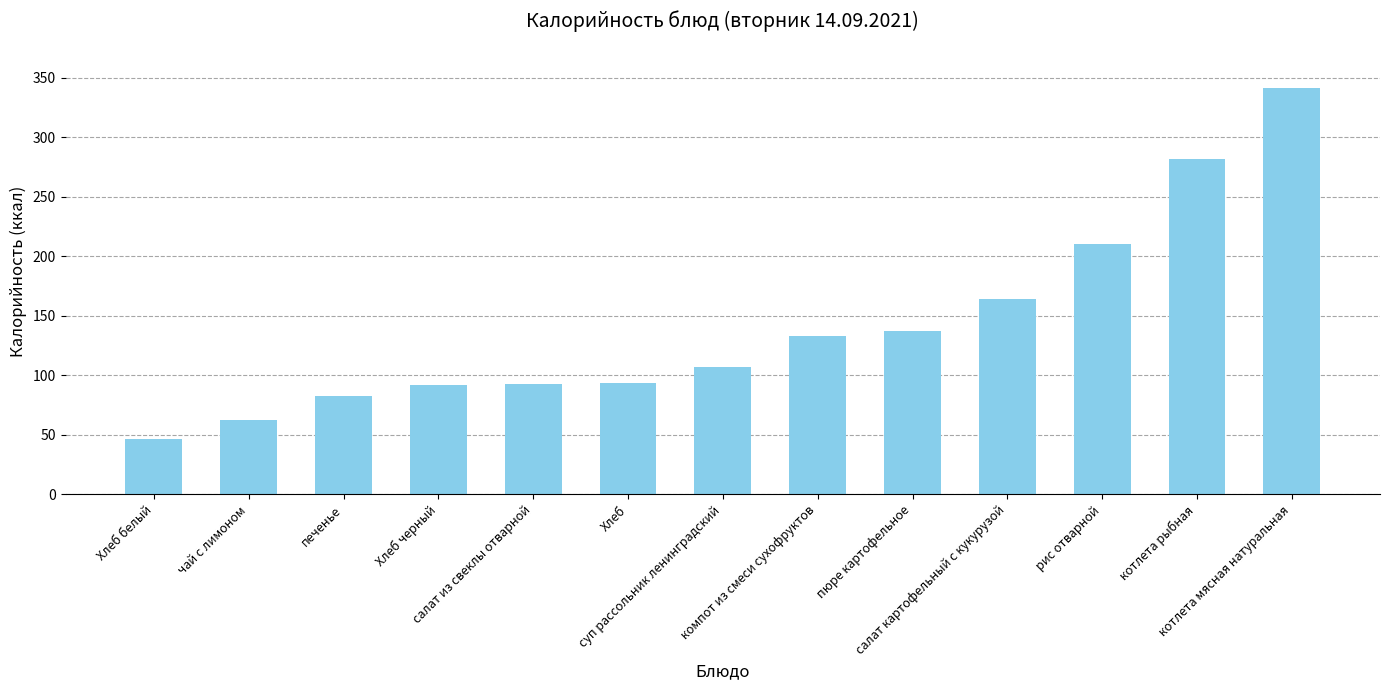

Is it true that the value at Хлеб is 130.8?

False